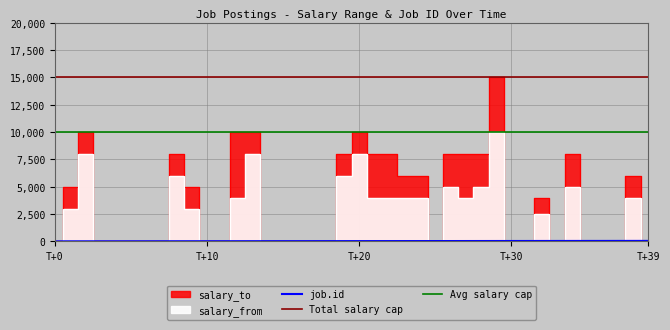

What is the average value of the salary_from series?

2438